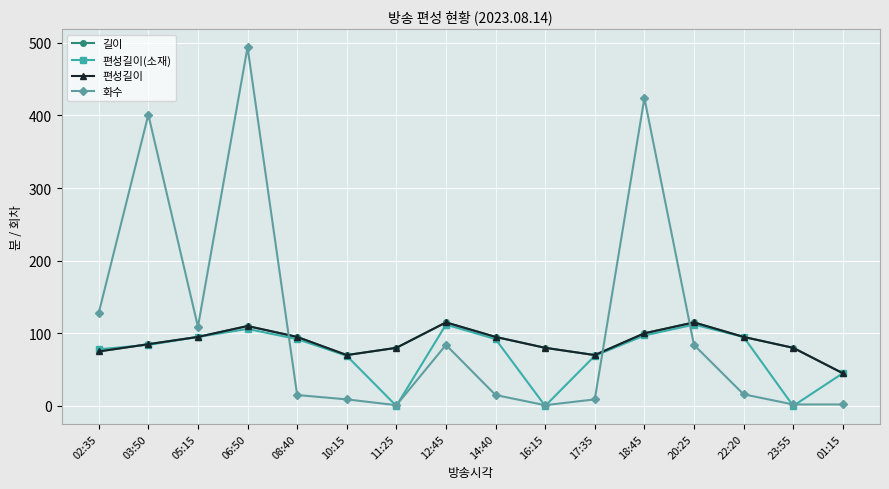

What position from the right is 01:15?

1